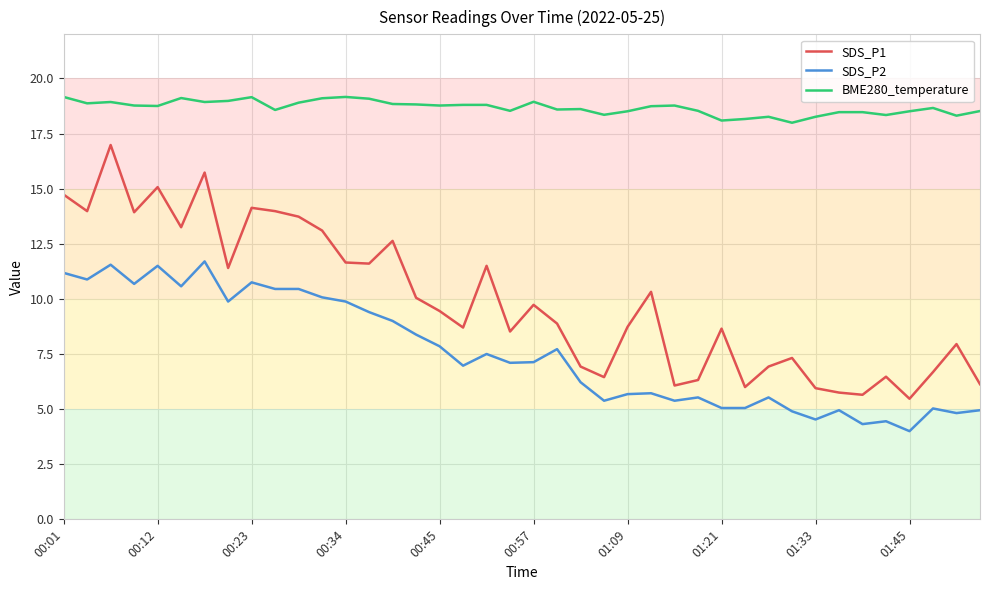

List the series in order of their peak value, highest first.

BME280_temperature, SDS_P1, SDS_P2